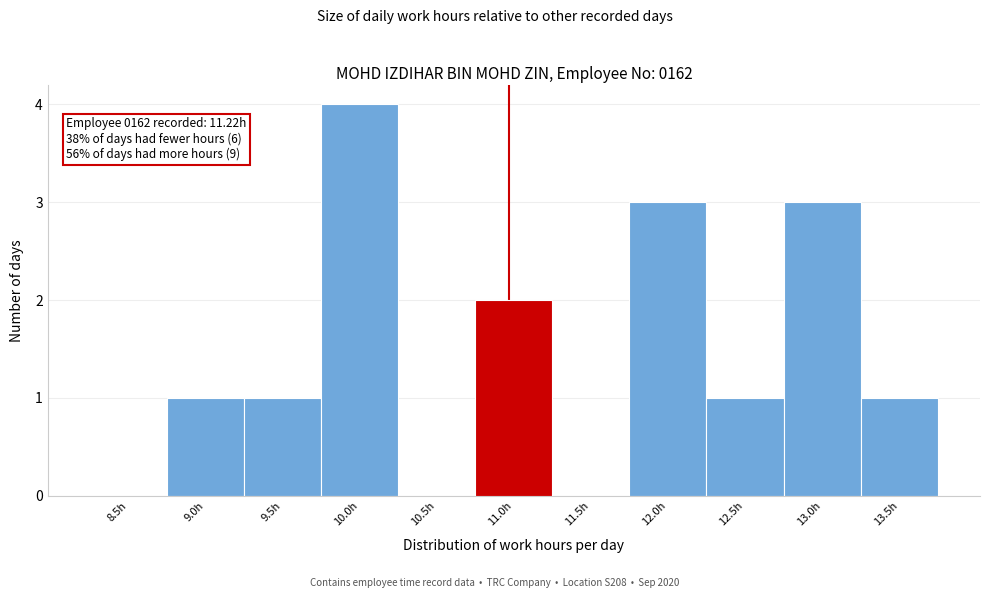

Reading left to right, transcribe all the data shown in this chart.

8.5h=0	9.0h=1	9.5h=1	10.0h=4	10.5h=0	11.0h=2	11.5h=0	12.0h=3	12.5h=1	13.0h=3	13.5h=1